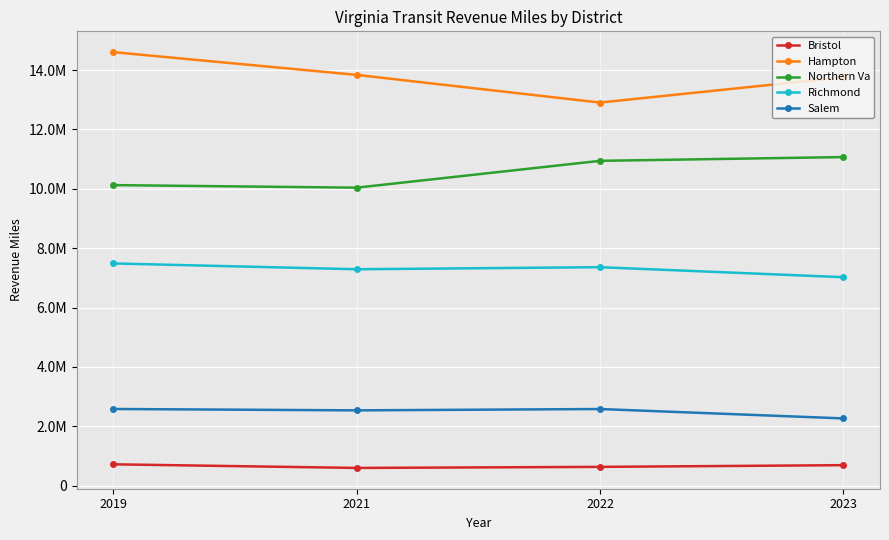

Is the value of Hampton at 2023 greater than the value of Salem at 2019?

Yes